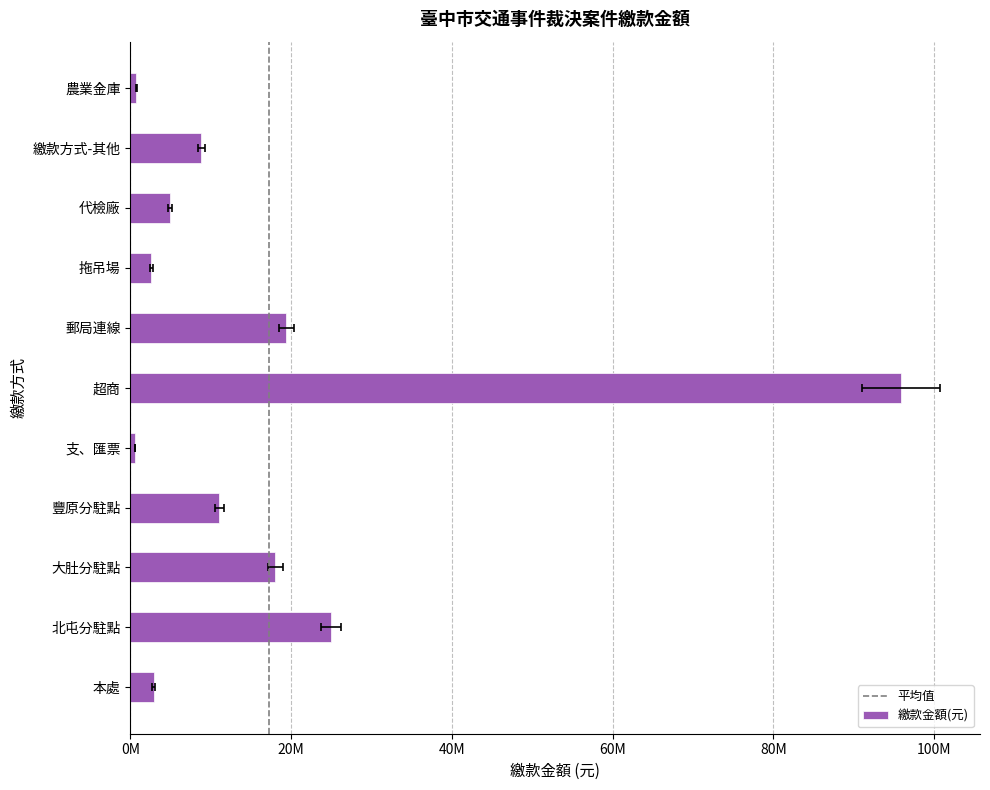

Is it true that the value at 繳款方式-其他 is 8838600?

True